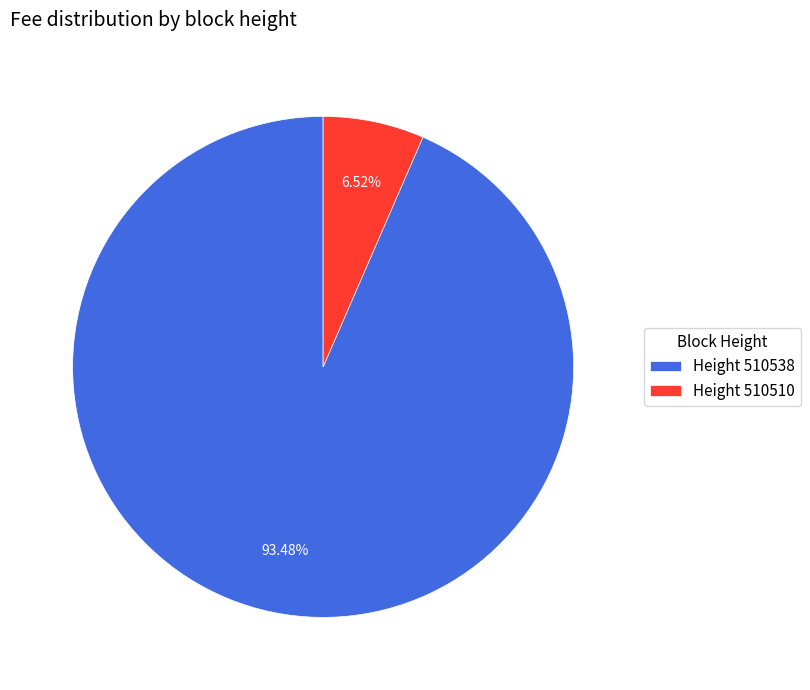

Which category accounts for the majority?

Height 510538